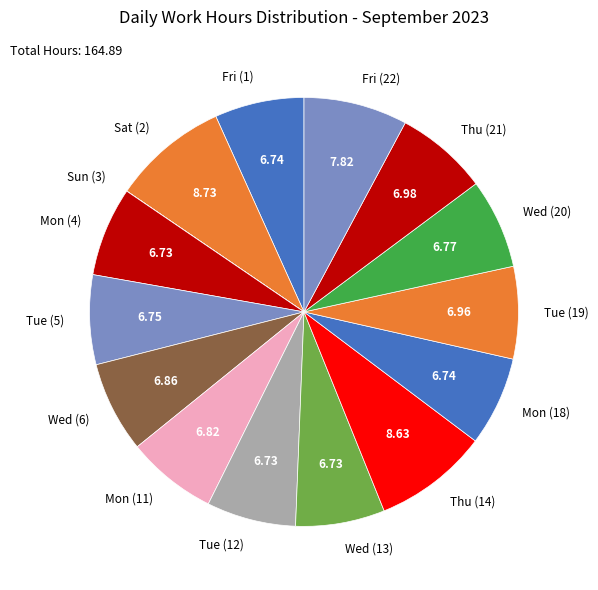

Is the sum of Thu (14) and Sat (2) greater than half?

No